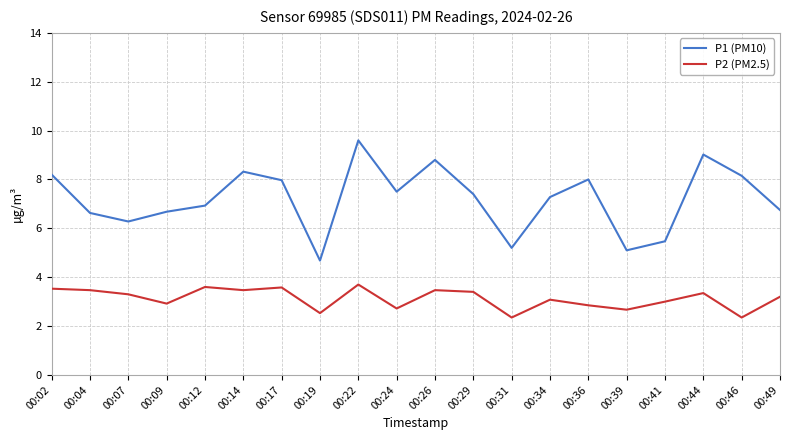

Is it true that P1 (PM10) equals 8.0 at 00:17?

True